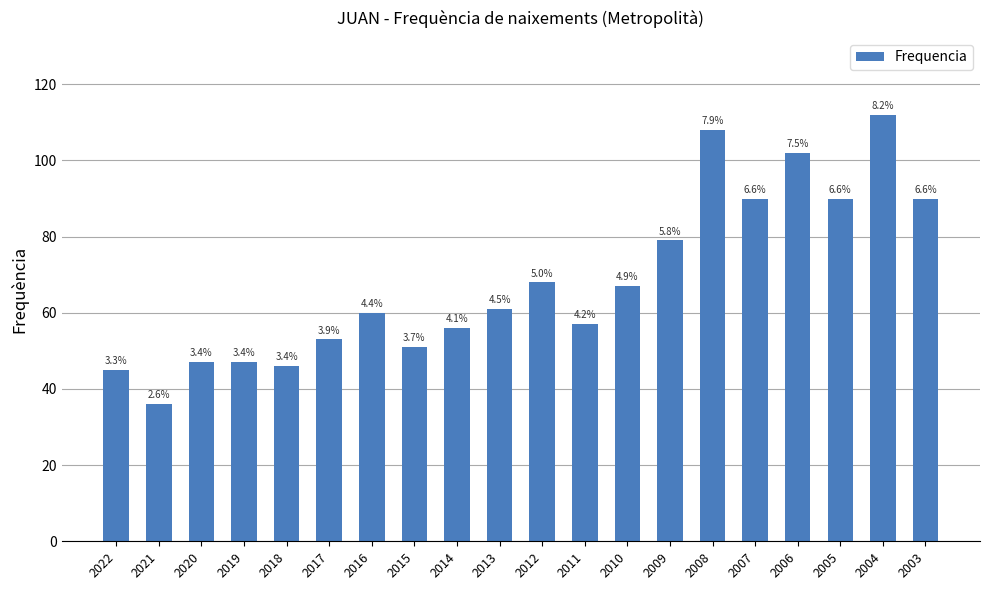

Approximately how many times larger is the value at 2006 compared to 2016?

1.7